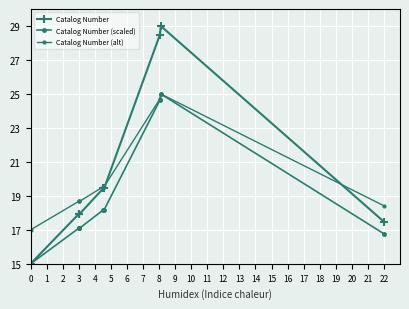

Is this an area chart (filled region under the line)?

No